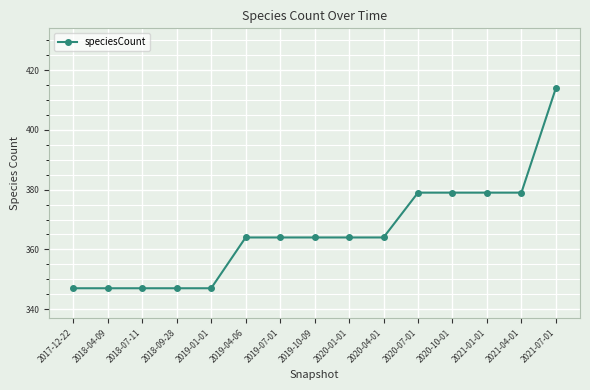

What is the change in value from 2018-07-11 to 2020-10-01?

+32